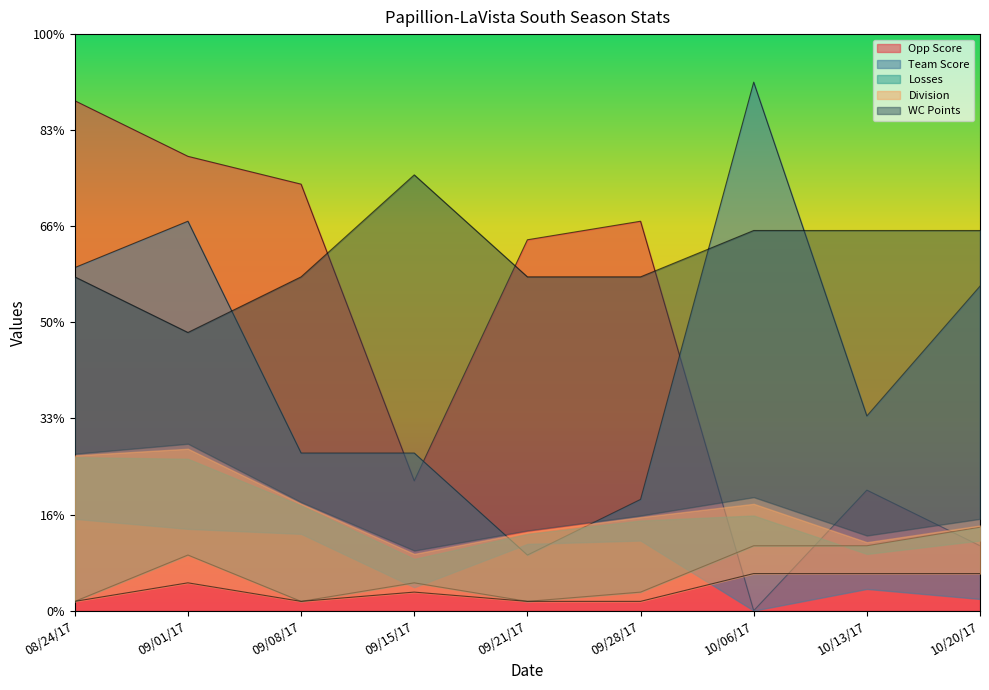

True or false: WC Points has more than 1 interior local peaks.

False